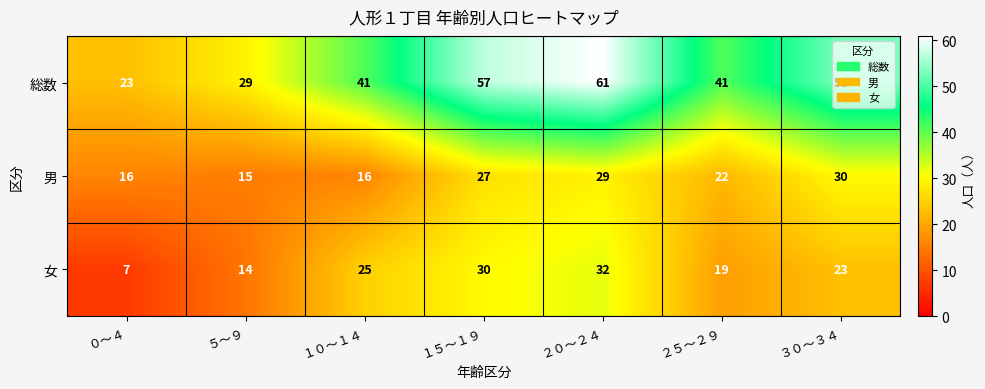

Is it true that 男 equals 16 at １０～１４?

True